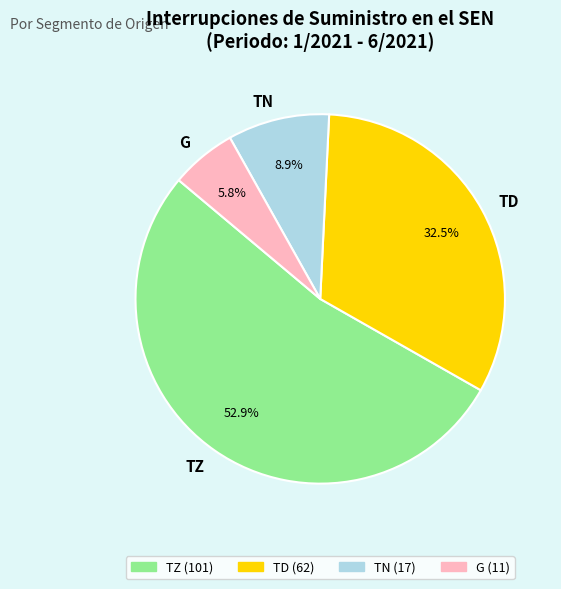

What percentage do TZ and G together represent?

58.6%